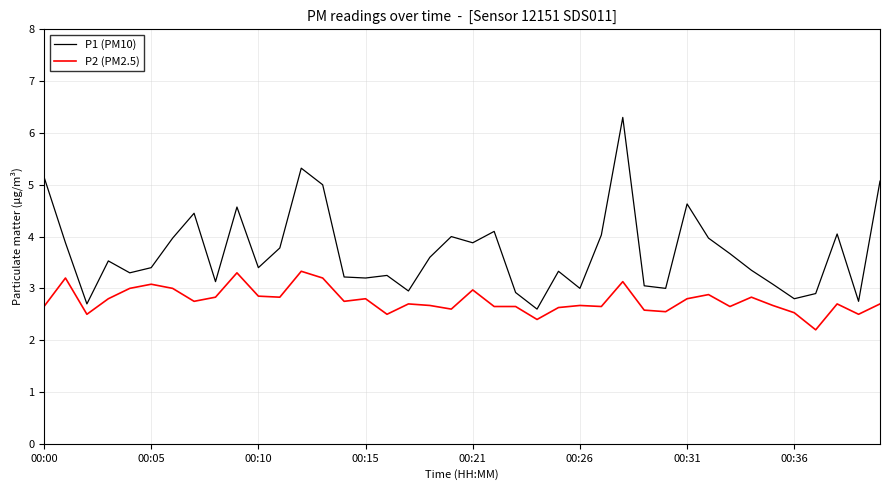

Rank the series by their maximum value, from highest to lowest.

P1 (PM10), P2 (PM2.5)